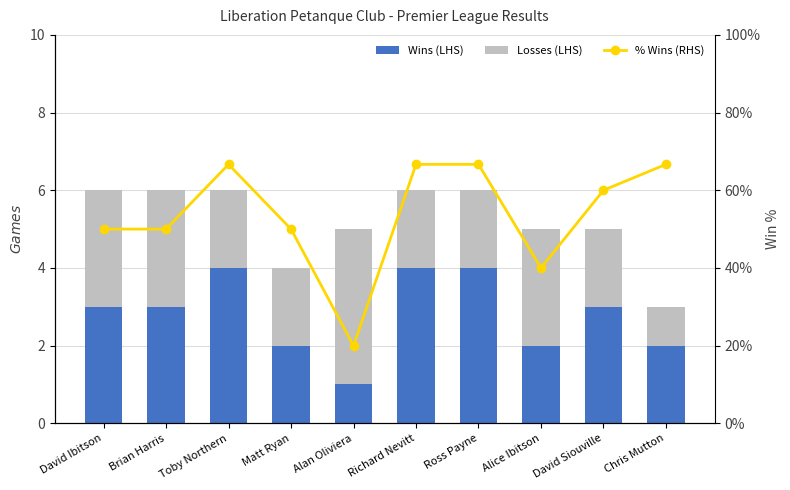

Reading right to left, transcribe all the data shown in this chart.

Wins (LHS): Chris Mutton=2.0	David Siouville=3.0	Alice Ibitson=2.0	Ross Payne=4.0	Richard Nevitt=4.0	Alan Oliviera=1.0	Matt Ryan=2.0	Toby Northern=4.0	Brian Harris=3.0	David Ibitson=3.0
Losses (LHS): Chris Mutton=1.0	David Siouville=2.0	Alice Ibitson=3.0	Ross Payne=2.0	Richard Nevitt=2.0	Alan Oliviera=4.0	Matt Ryan=2.0	Toby Northern=2.0	Brian Harris=3.0	David Ibitson=3.0
% Wins (RHS): Chris Mutton=66.7	David Siouville=60.0	Alice Ibitson=40.0	Ross Payne=66.7	Richard Nevitt=66.7	Alan Oliviera=20.0	Matt Ryan=50.0	Toby Northern=66.7	Brian Harris=50.0	David Ibitson=50.0